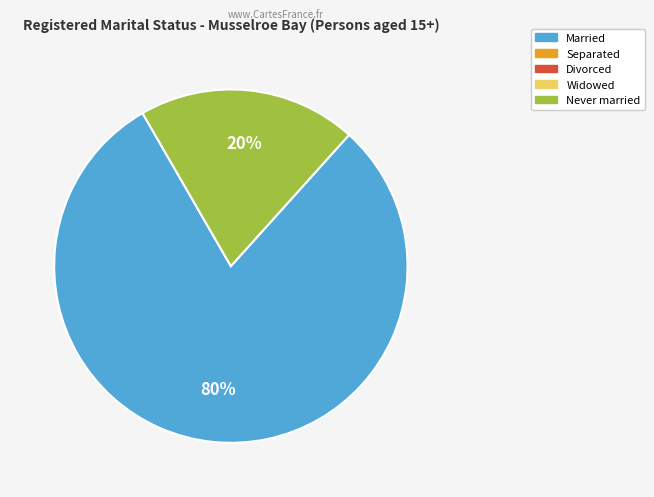

Is there a majority slice in this chart?

Yes